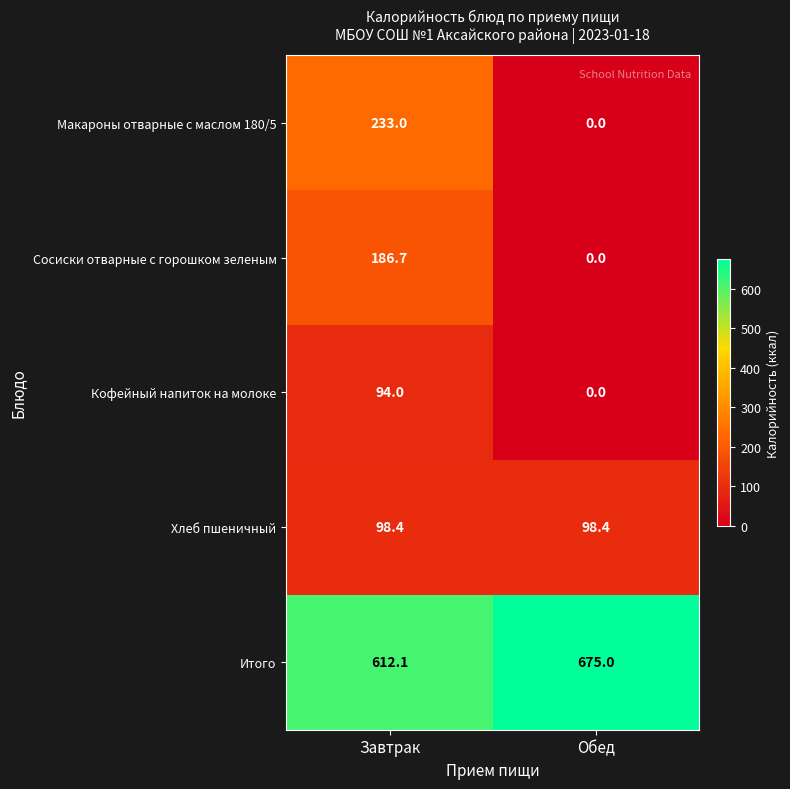

The Сосиски отварные с горошком зеленым series shows -63.8 at Обед. True or false?

False